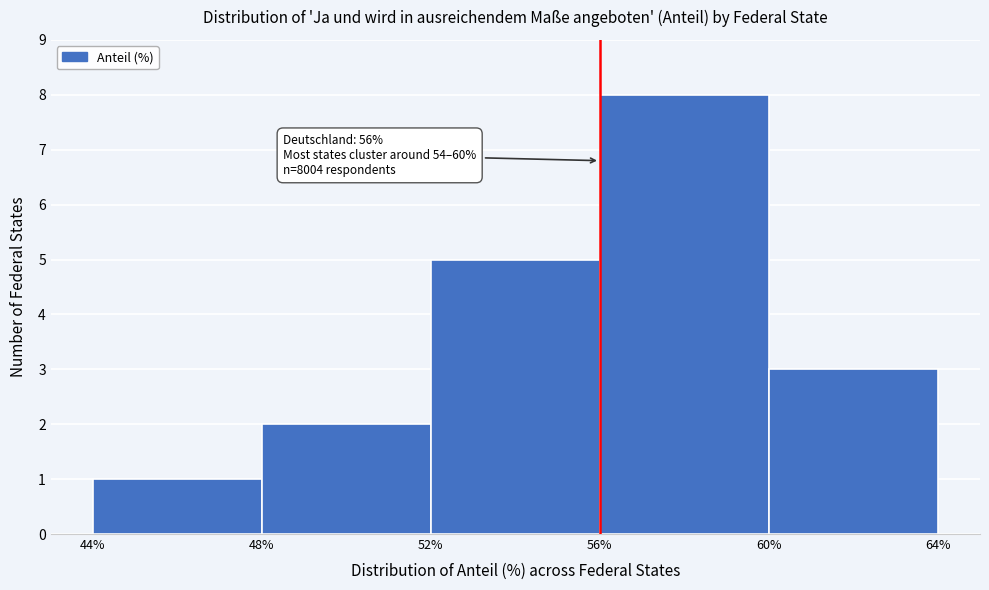

Which range on the x-axis has the tallest bar?

56% to 60%